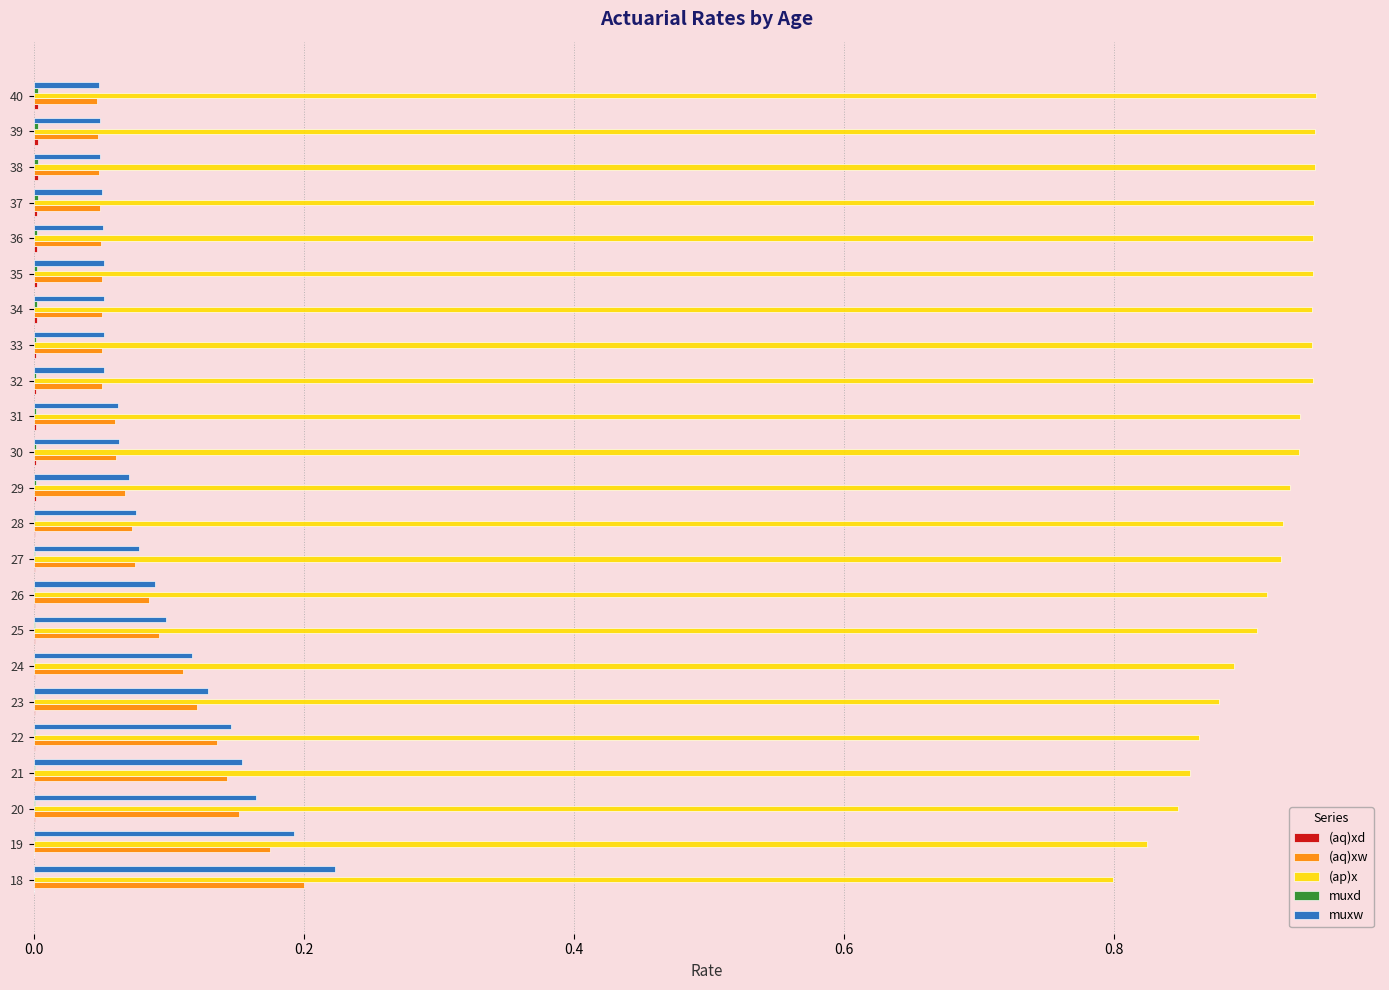

Which series has the largest total across all categories?

(ap)x